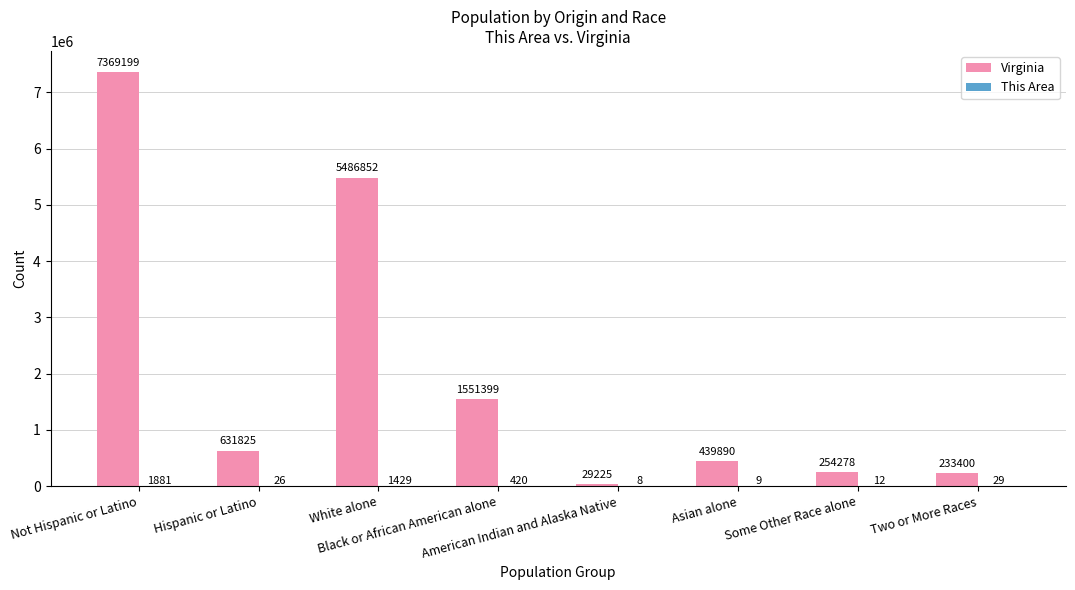

Which series changed the most between Black or African American alone and Asian alone?

Virginia